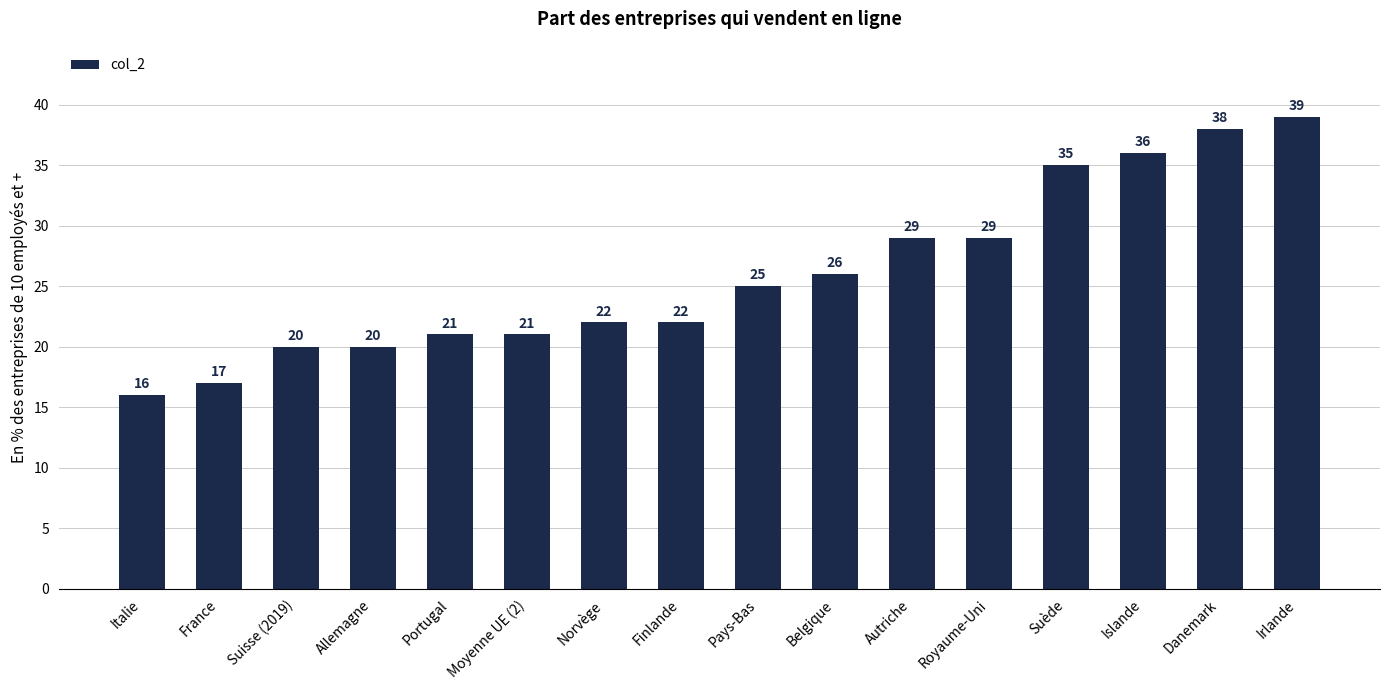

How many data points are less than 25?

8